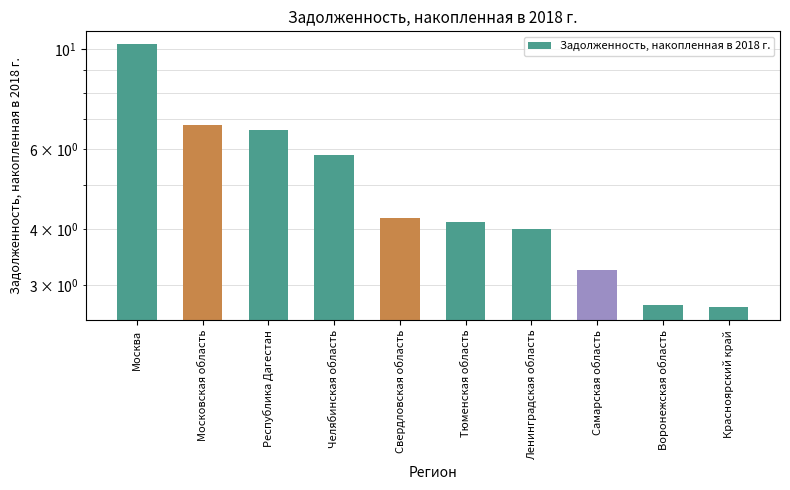

Count the number of values greater than 4.

7